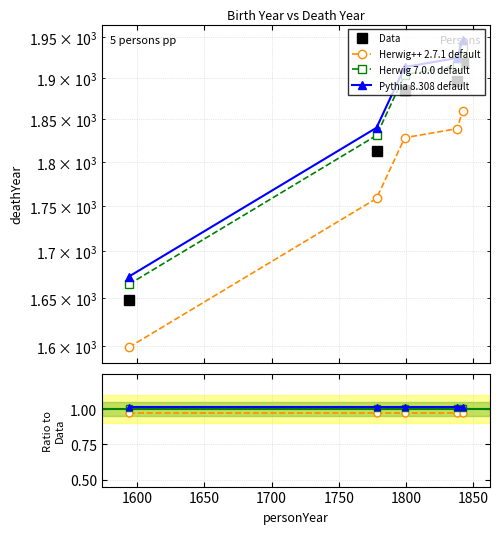

What are all the series names shown in the legend?

Data, Herwig++ 2.7.1 default, Herwig 7.0.0 default, Pythia 8.308 default